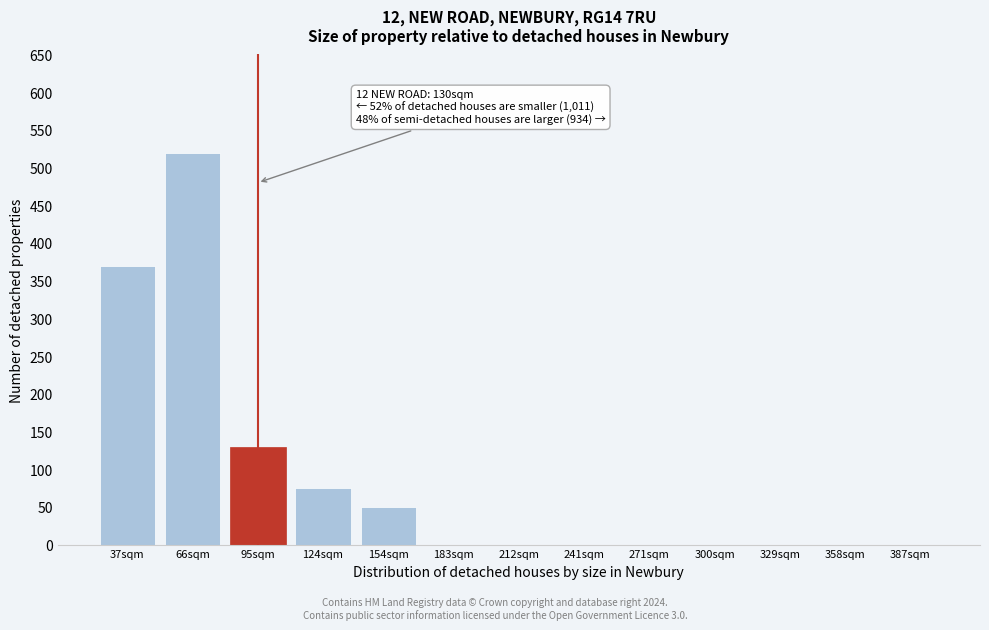

Reading left to right, what are all the values shown in this chart?

37sqm=370	66sqm=520	95sqm=130	124sqm=75	154sqm=50	183sqm=0	212sqm=0	241sqm=0	271sqm=0	300sqm=0	329sqm=0	358sqm=0	387sqm=0